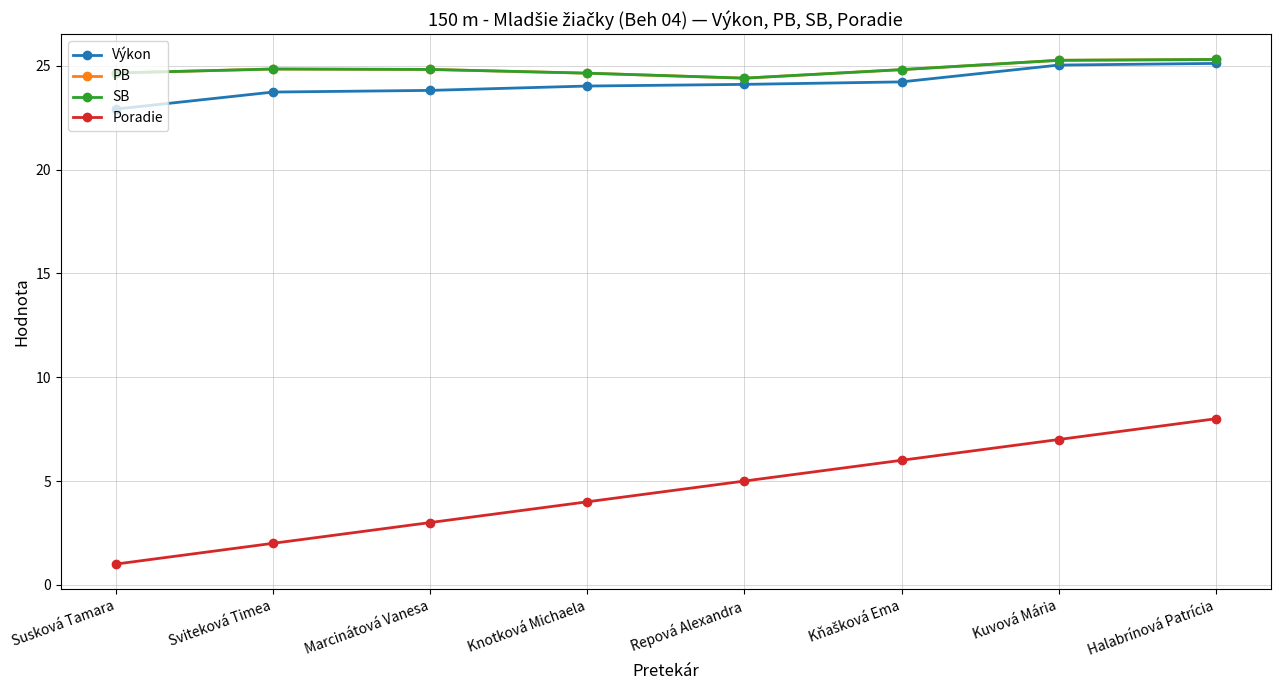

Which series has the largest range (max minus min)?

Poradie